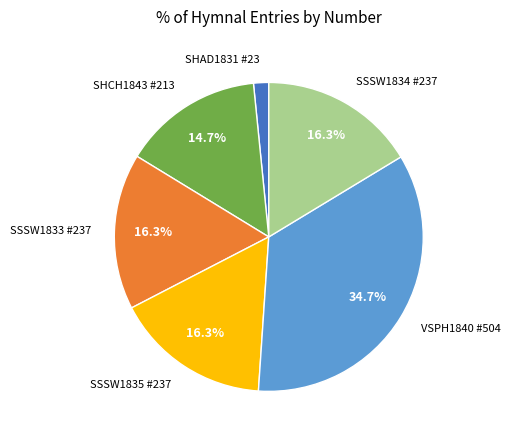

Which has a higher value, SHAD1831 #23 or SSSW1833 #237?

SSSW1833 #237